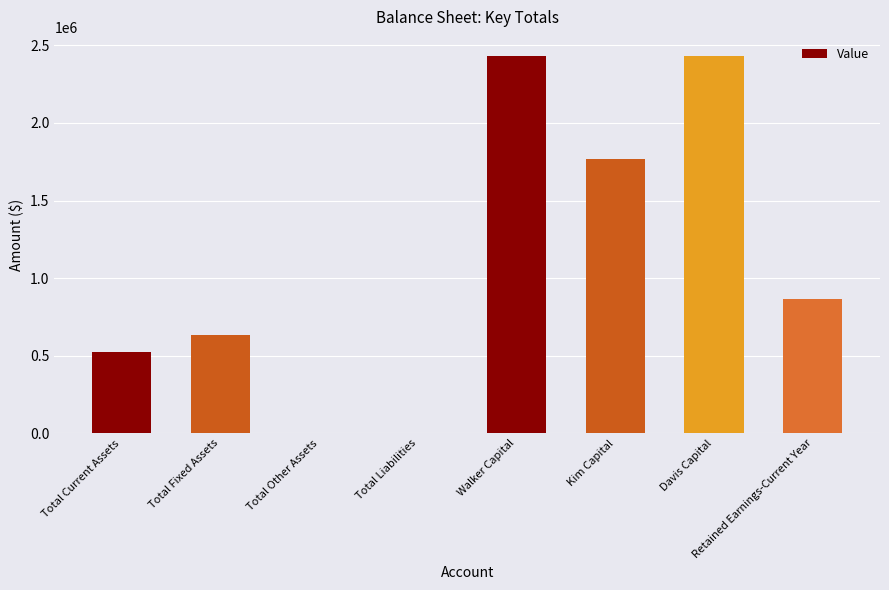

Between Retained Earnings-Current Year and Total Other Assets, which is larger?

Retained Earnings-Current Year